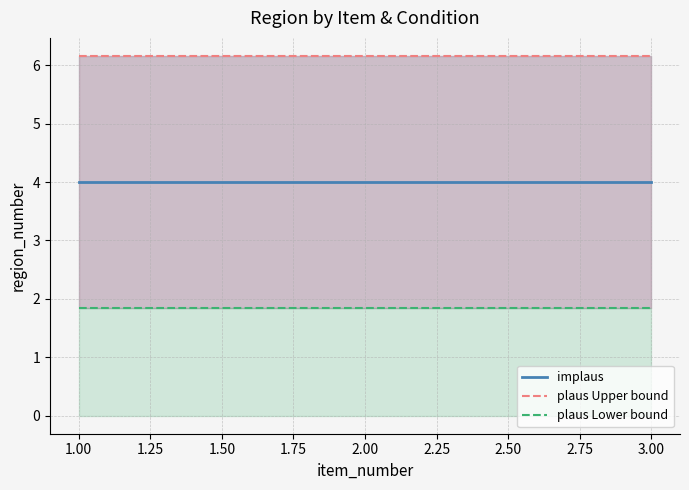

What is the highest value of the plaus Upper bound series?

6.2